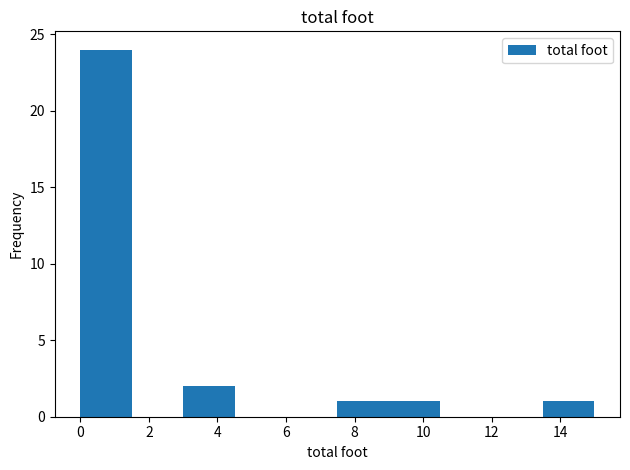

What is the height of the bar covering 7.5 to 9.0 on the x-axis? Neither the bar edges nor the heights are printed on the chart, so give them approximately, as read against the axes.

1